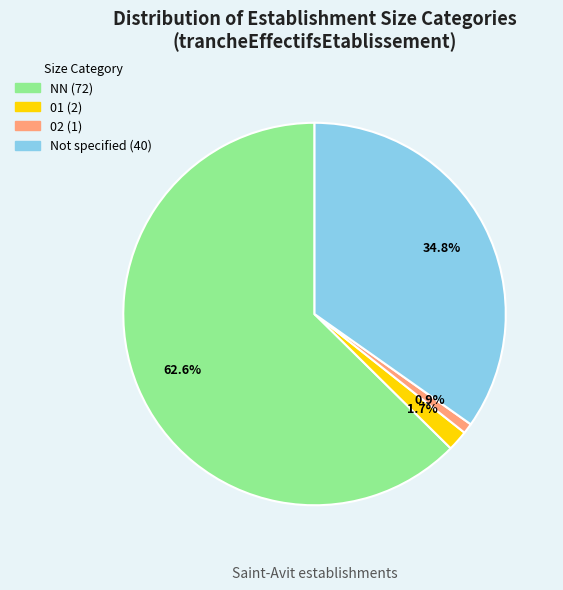

Is there a majority slice in this chart?

Yes